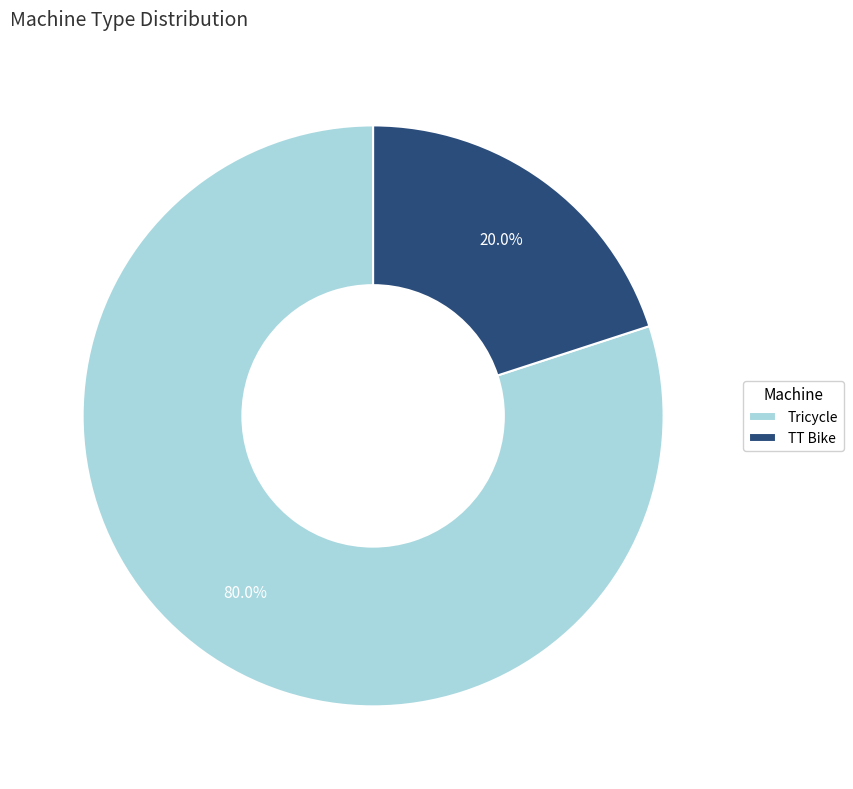

To the nearest percent, what is the difference between the largest and smallest slice percentages?

60%